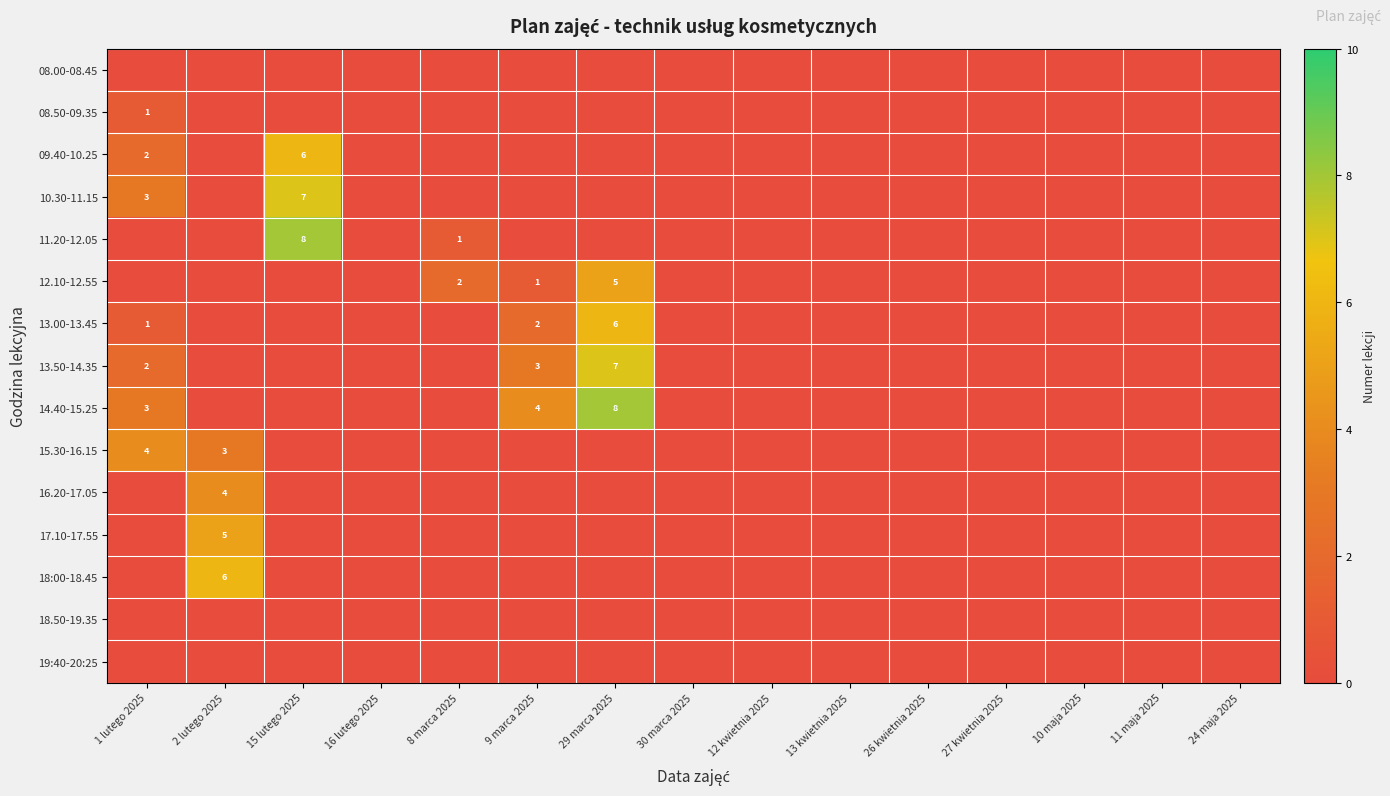

True or false: row_3 has a value of 4 at 9 marca 2025.

False